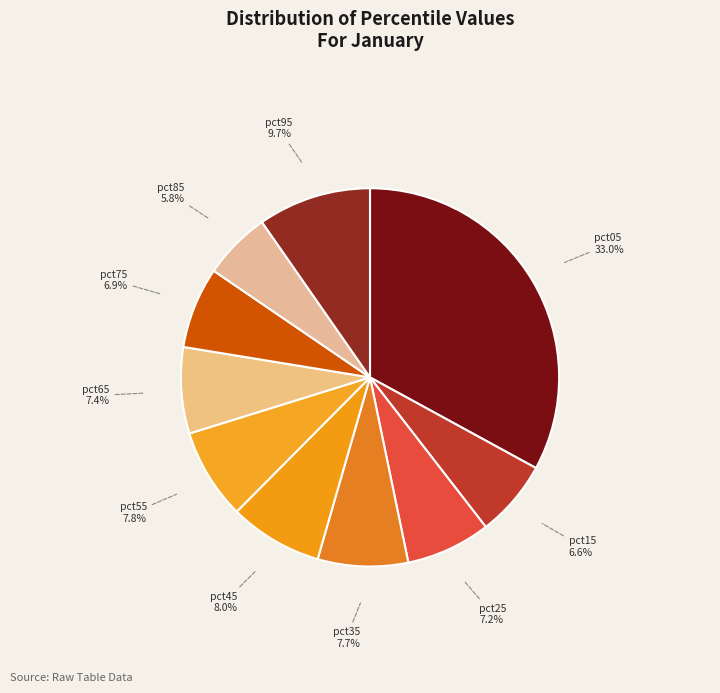

Which category has the smallest portion of the pie?

pct85